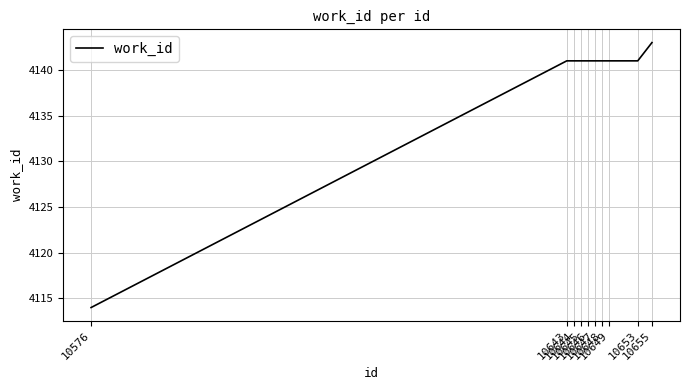

What is the difference between the maximum and minimum values?

29